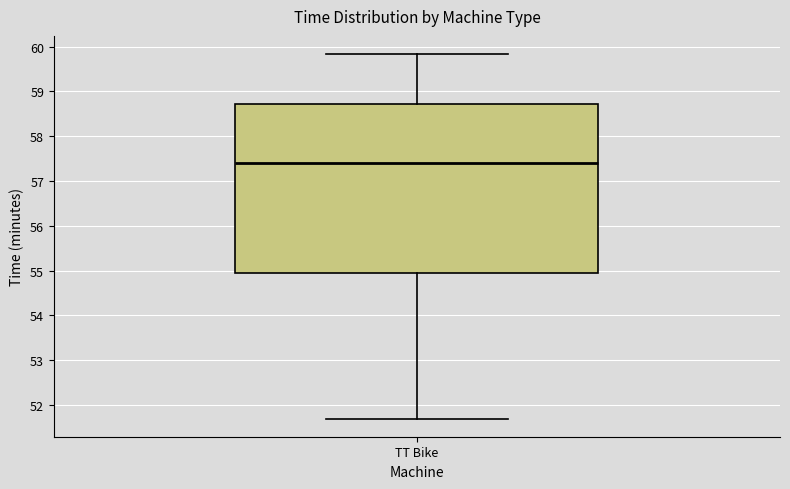

Read this box plot against the y-axis: the position of the median line, the range covered by the box, and the ends of both whiskers. The values are not printed on the chart, so give them approximately, as read against the axis.

median 57.4, box 55.0 to 58.7, whiskers 51.7 to 59.8